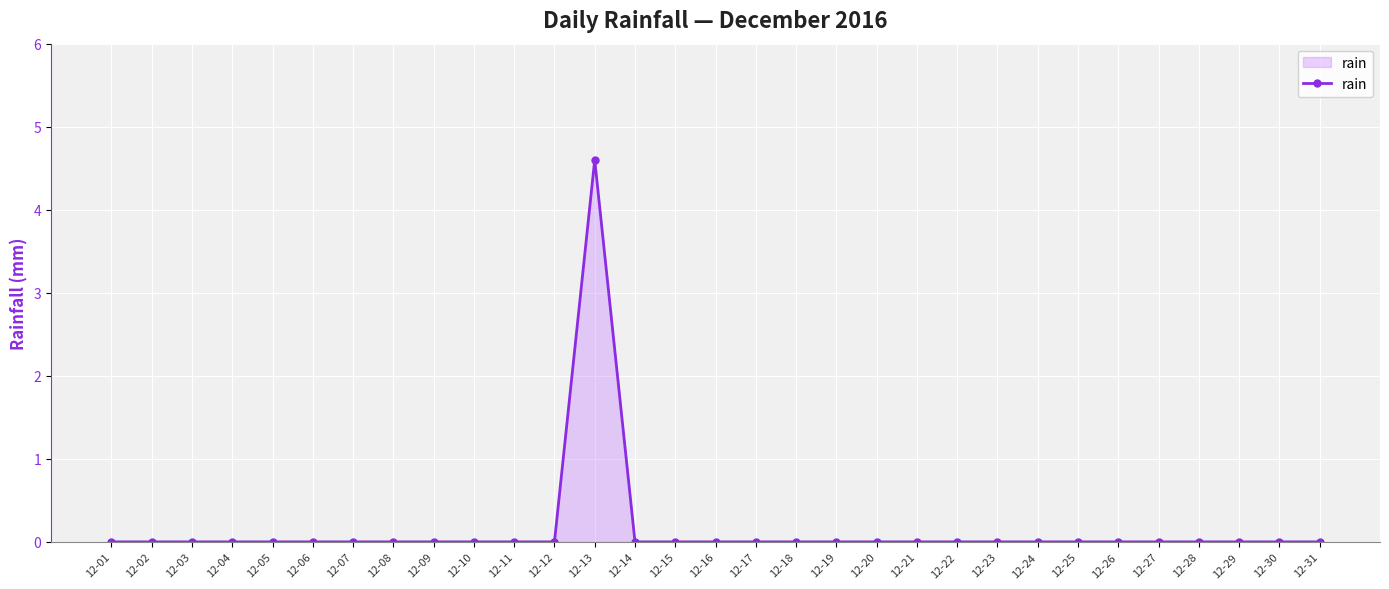

How many lines are shown in the chart?

1